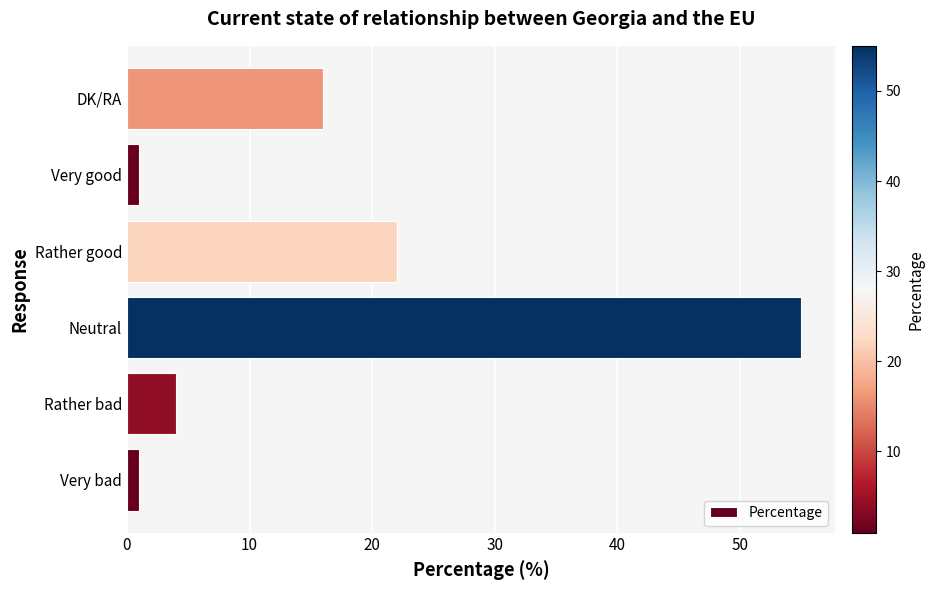

What is the minimum value shown in the chart?

1